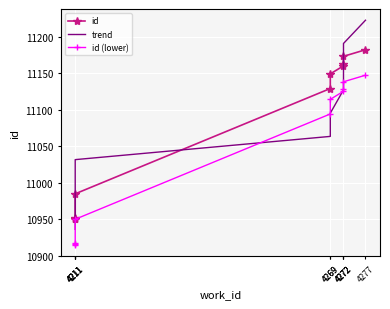

At which label does id (lower) reach its minimum?

4211